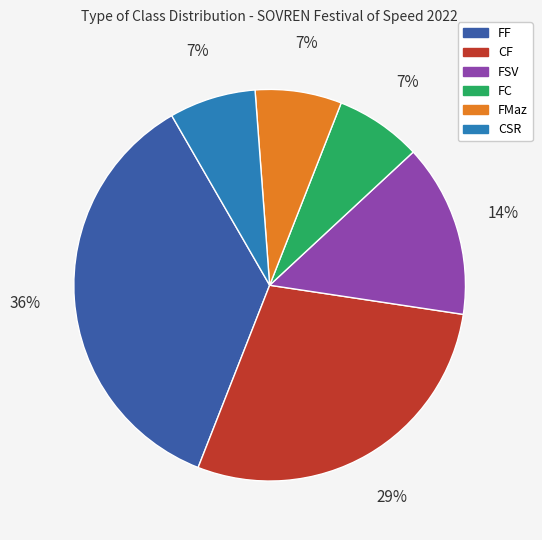

Which has a higher value, FF or FSV?

FF